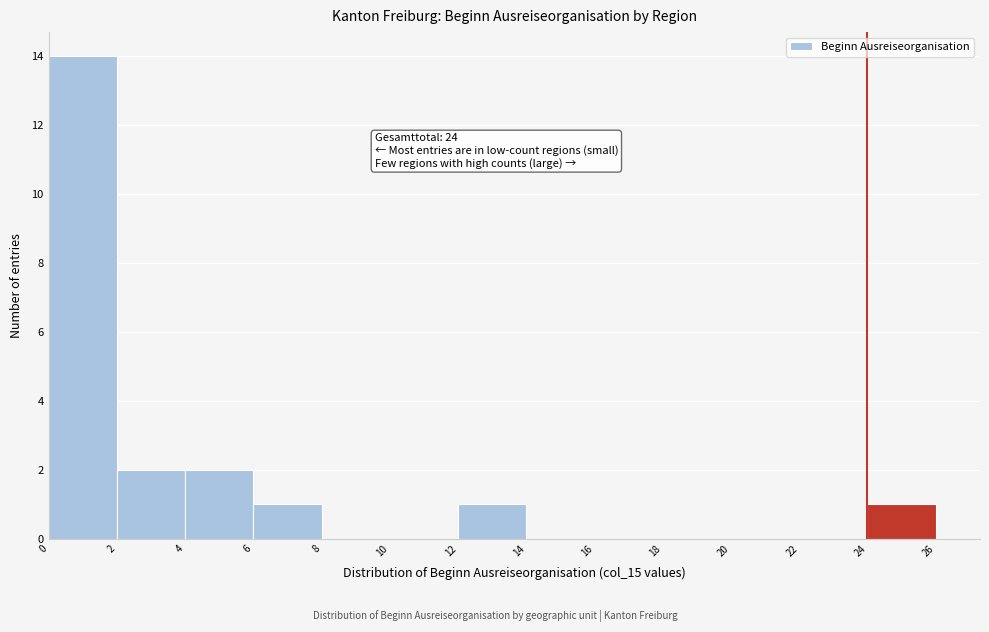

Over which range of the x-axis is the bar tallest?

0 to 2